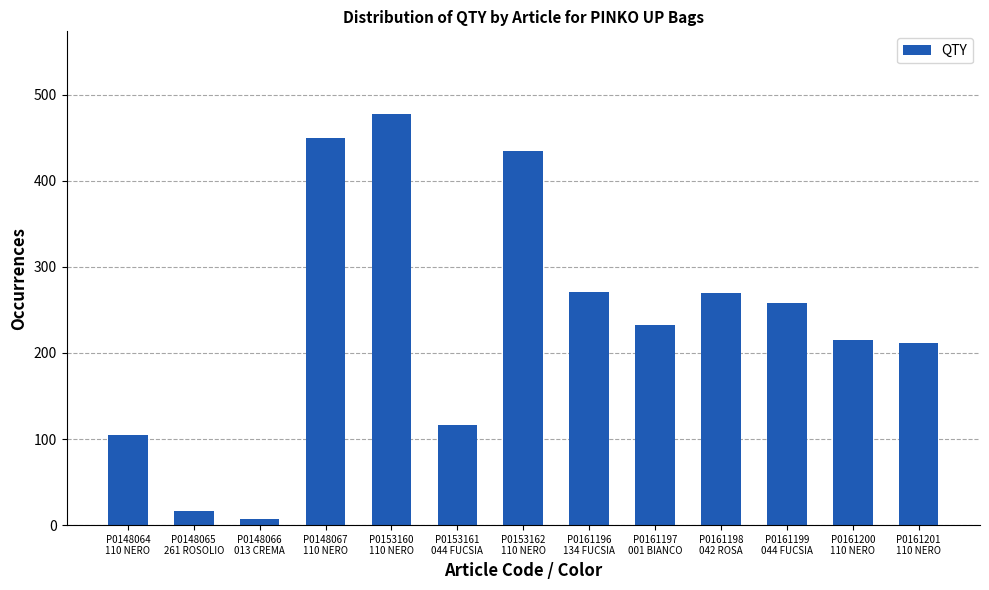

Approximately how many times larger is the value at P0161200
110 NERO compared to P0161197
001 BIANCO?

0.9